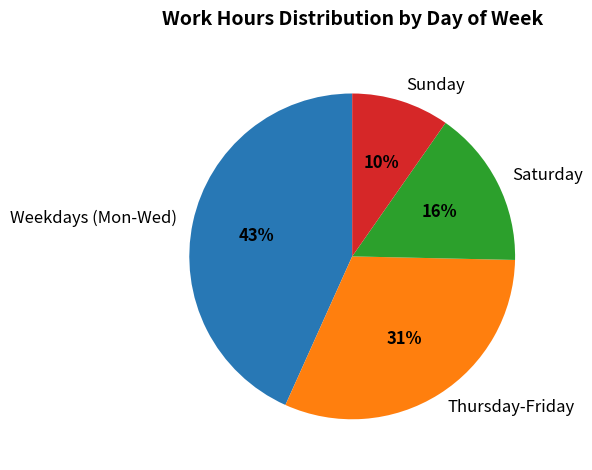

The Weekdays (Mon-Wed) slice represents 43% of the pie. True or false?

True